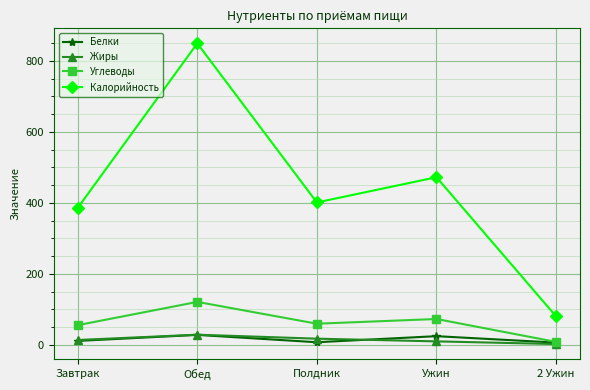

True or false: Калорийность has a value of 493.6 at Обед.

False